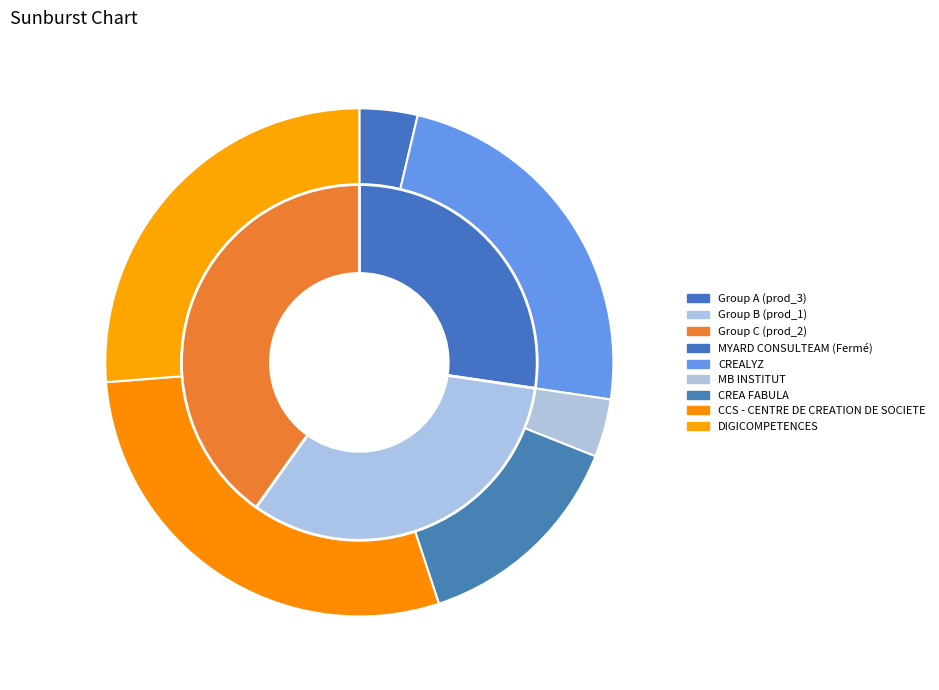

Which has a higher value, CREALYZ or MYARD CONSULTEAM (Fermé)?

CREALYZ